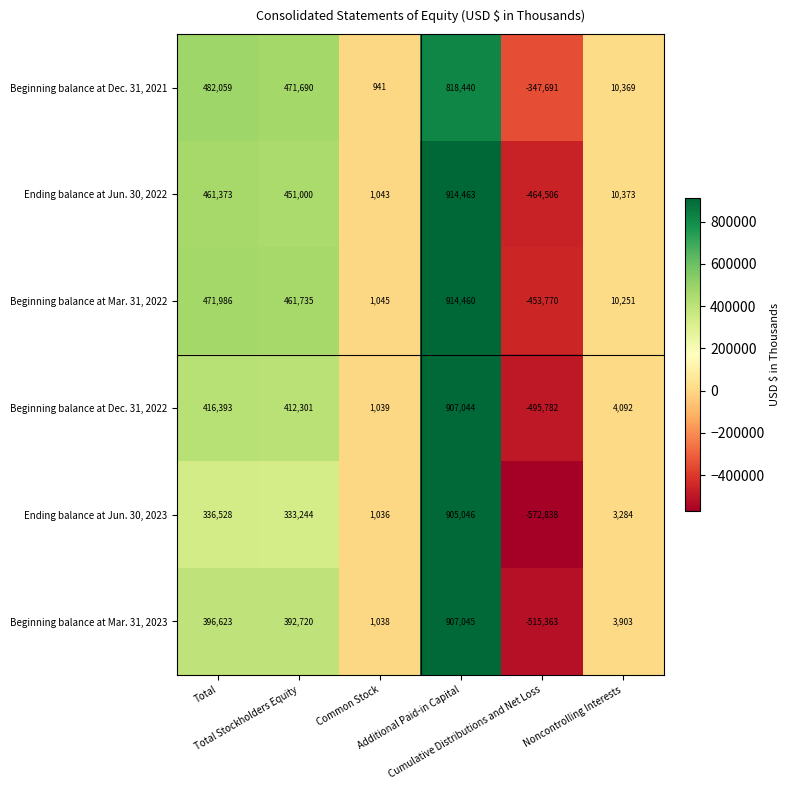

Which series has the largest total across all categories?

Beginning balance at Dec. 31, 2021